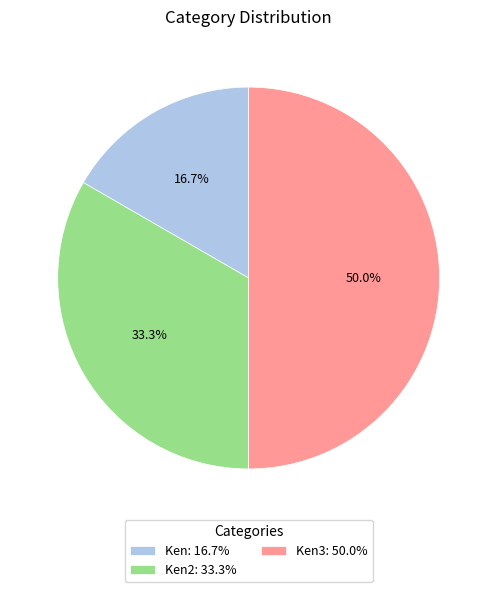

Does Ken: 16.7% account for over 50% of the chart?

No